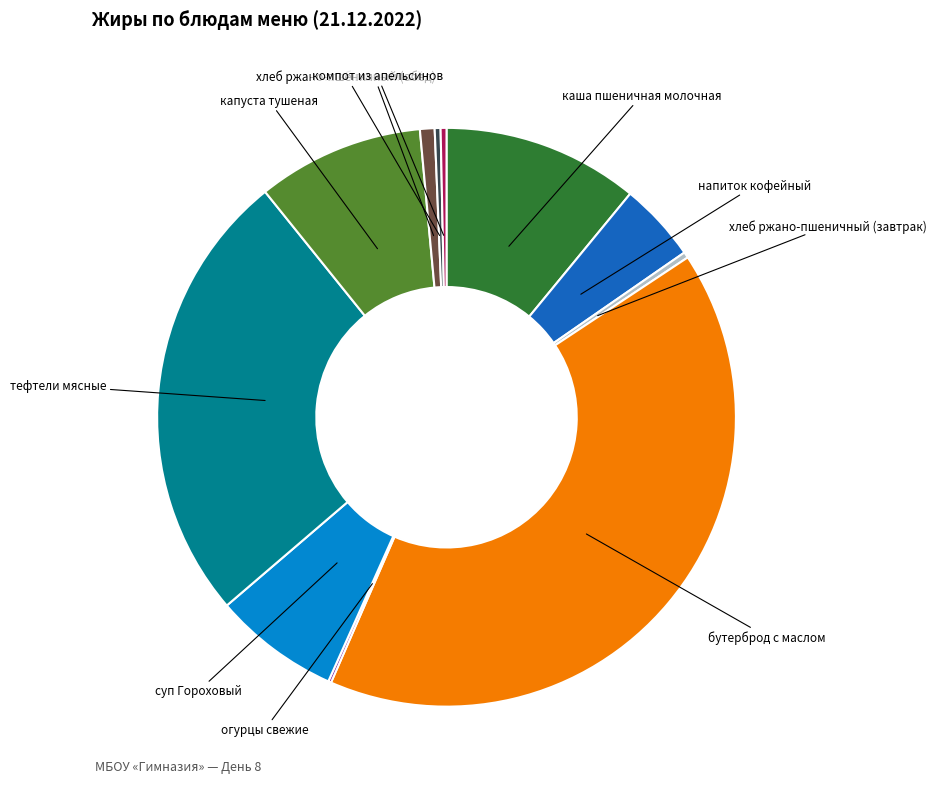

Is there any slice that represents more than half of the pie?

No